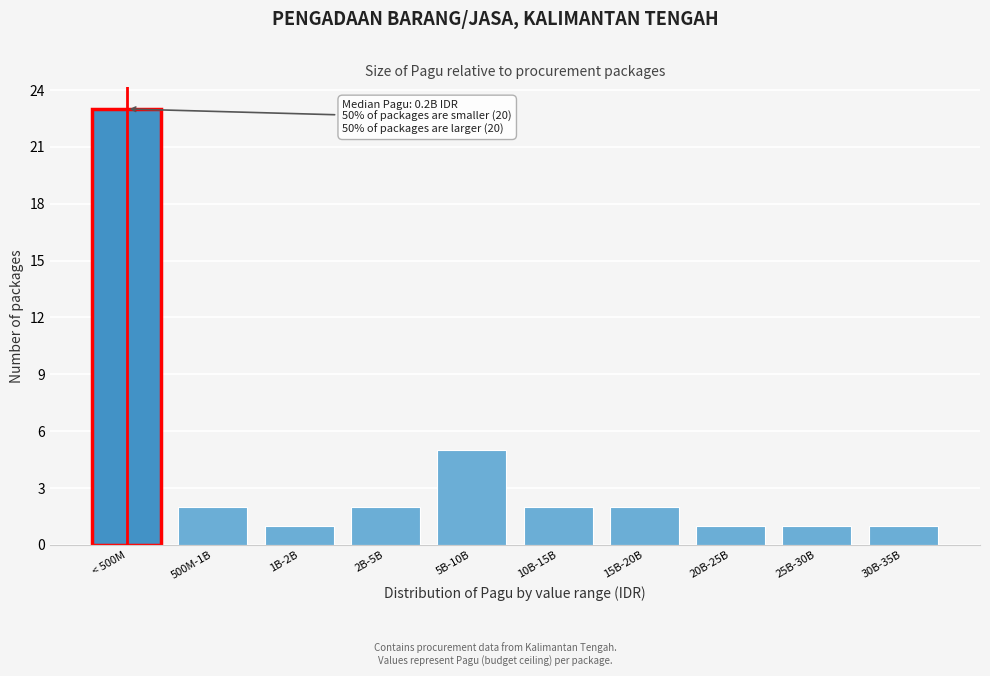

Reading left to right, list all the values displayed in this chart.

< 500M=23	500M-1B=2	1B-2B=1	2B-5B=2	5B-10B=5	10B-15B=2	15B-20B=2	20B-25B=1	25B-30B=1	30B-35B=1